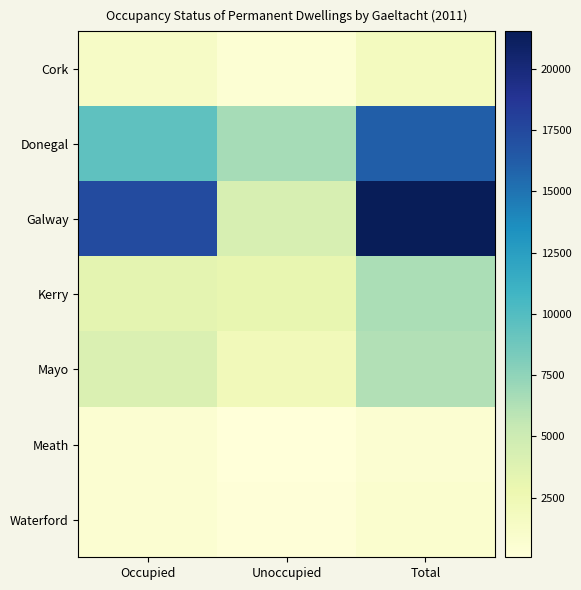

Which series has the largest total across all categories?

Galway